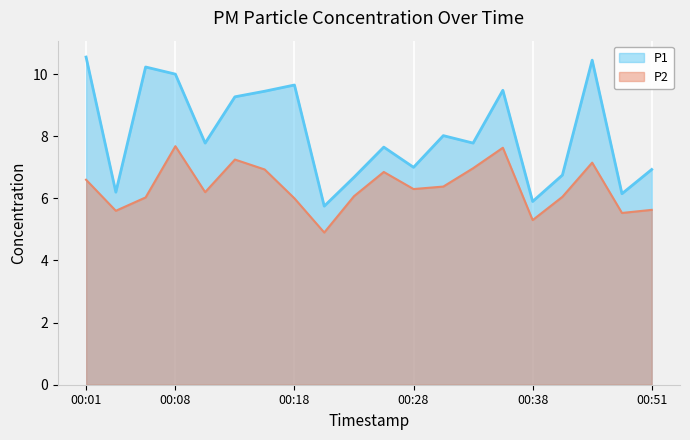

Reading left to right, extract all data points from this chart.

P1: 00:01=10.6	00:03=6.2	00:06=10.2	00:08=10.0	00:11=7.8	00:13=9.3	00:16=9.4	00:18=9.7	00:21=5.8	00:23=6.7	00:25=7.7	00:28=7.0	00:30=8.0	00:33=7.8	00:35=9.5	00:38=5.9	00:40=6.8	00:45=10.4	00:48=6.2	00:51=6.9
P2: 00:01=6.6	00:03=5.6	00:06=6.0	00:08=7.7	00:11=6.2	00:13=7.2	00:16=6.9	00:18=6.0	00:21=4.9	00:23=6.1	00:25=6.8	00:28=6.3	00:30=6.4	00:33=7.0	00:35=7.6	00:38=5.3	00:40=6.0	00:45=7.2	00:48=5.5	00:51=5.6